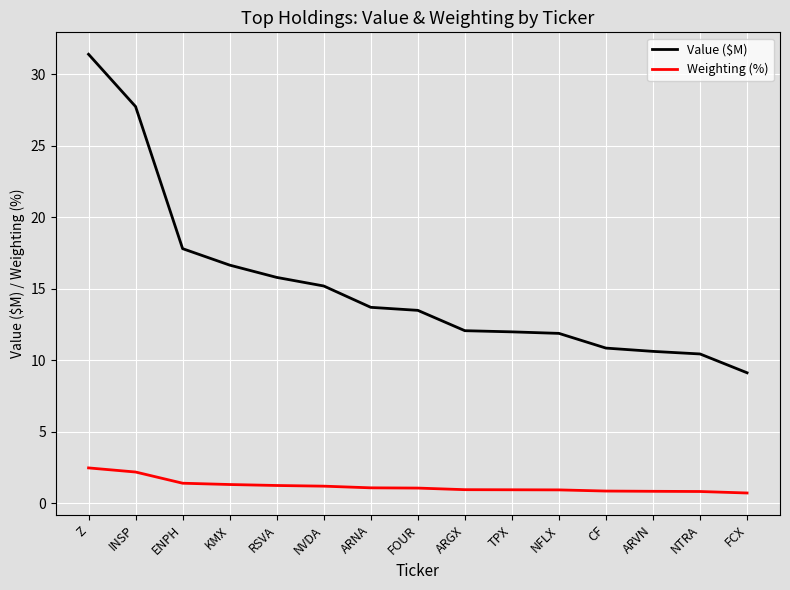

What position from the left is ARNA?

7